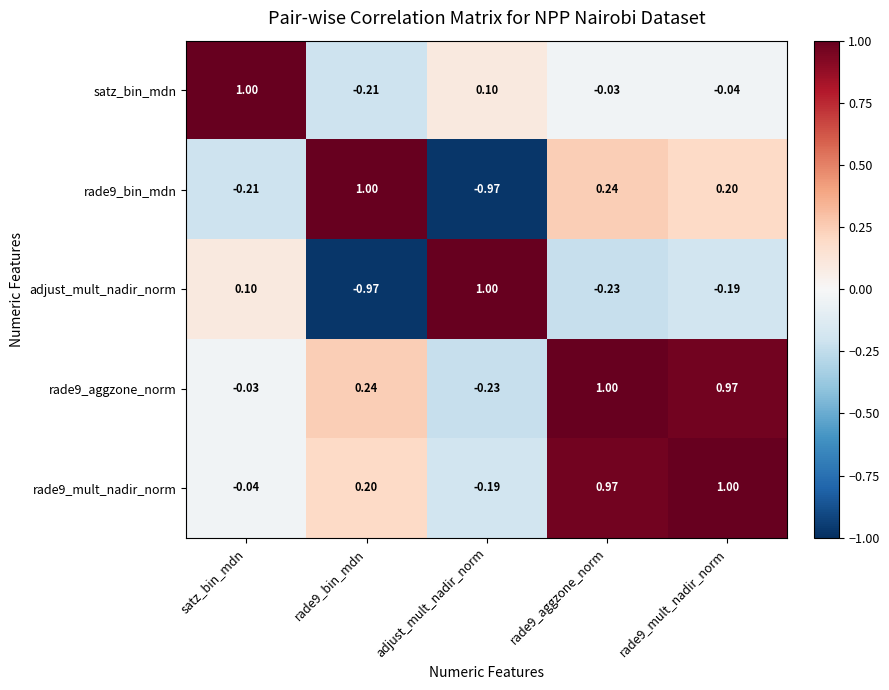

Which has a higher value, rade9_bin_mdn or rade9_mult_nadir_norm?

rade9_mult_nadir_norm